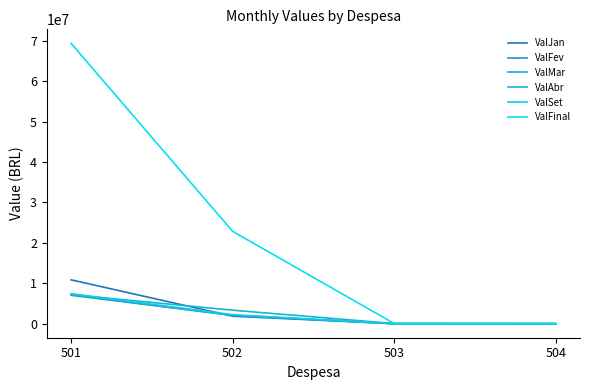

Does the chart display data point markers on the line(s)?

No